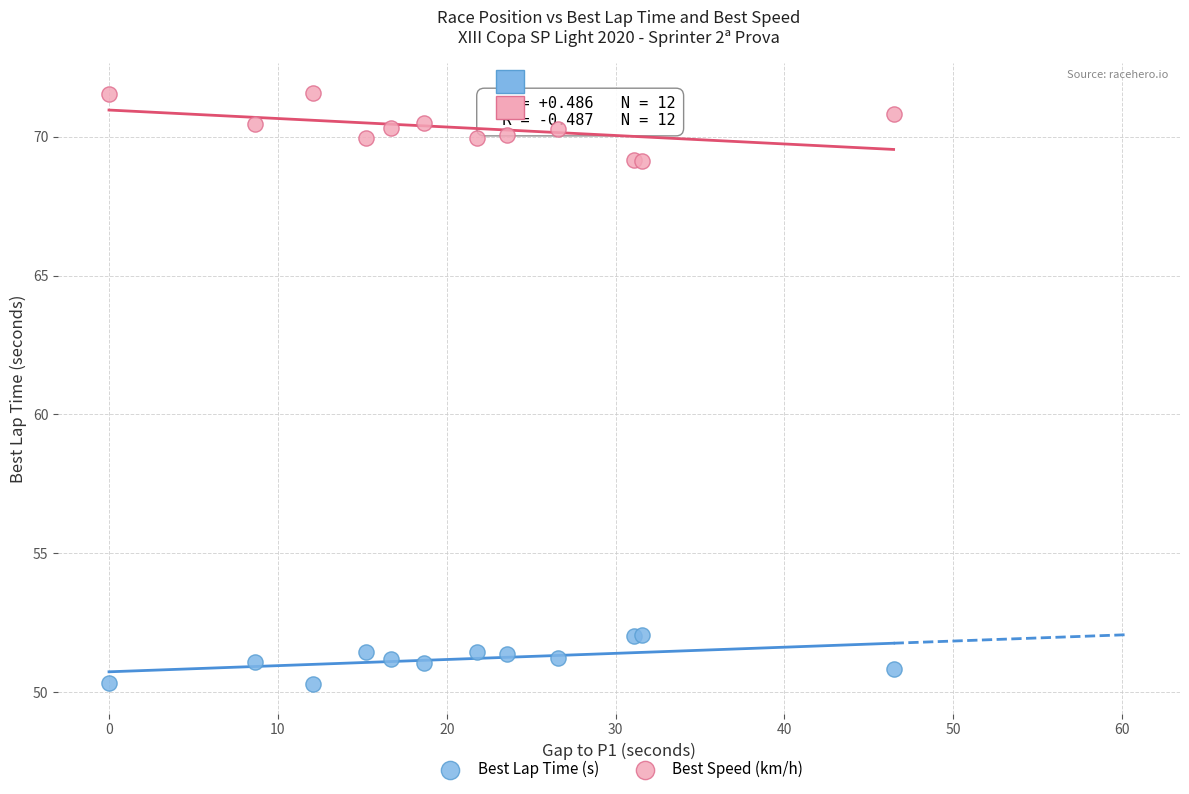

Which series reaches the maximum Y coordinate?

Best Speed (km/h)